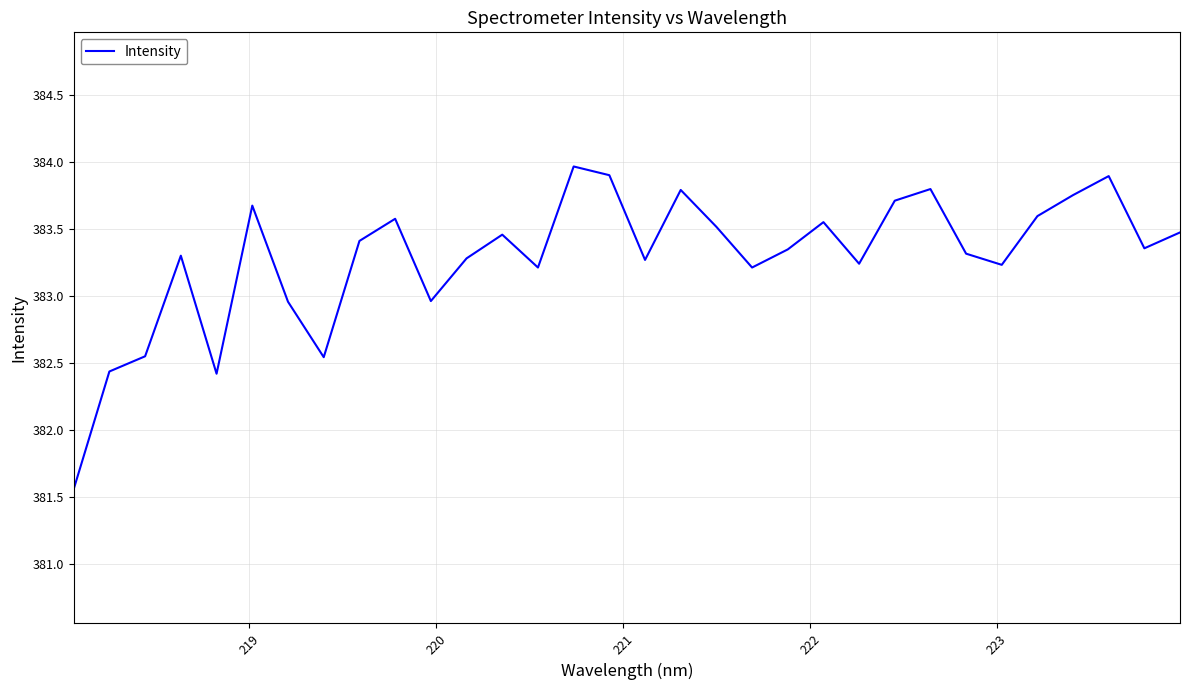

What is the difference between the maximum and minimum values?

2.4